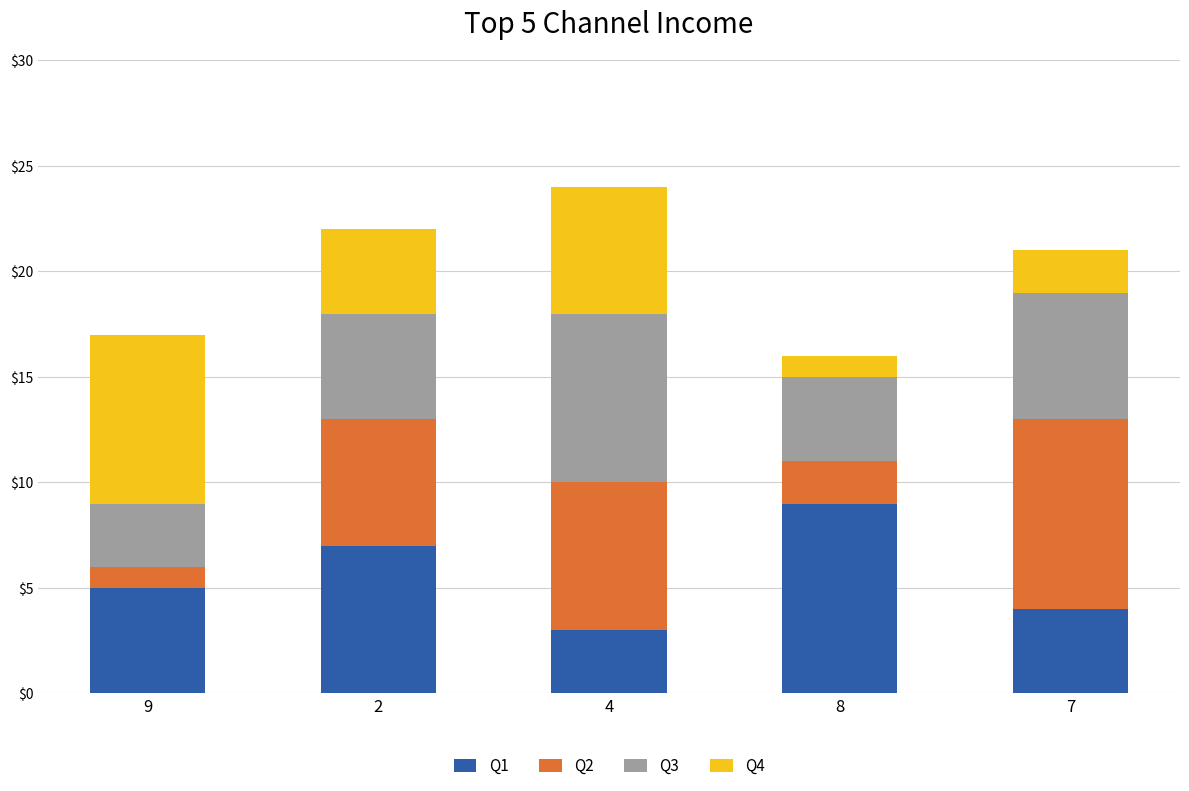

Rank the categories by Q1 value from highest to lowest.

8, 2, 9, 7, 4